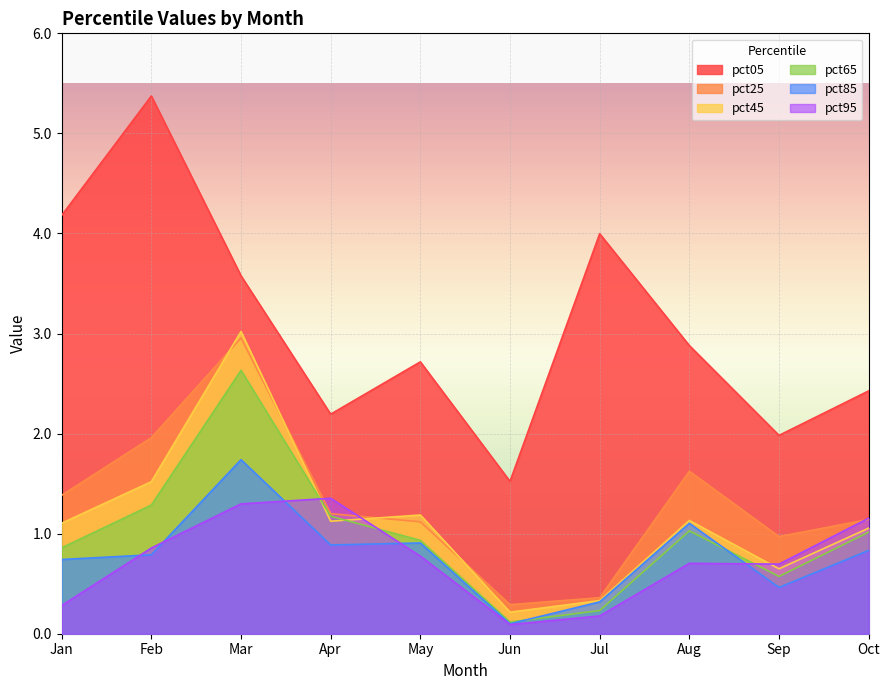

The value of pct05 at Oct is 4.2. True or false?

False